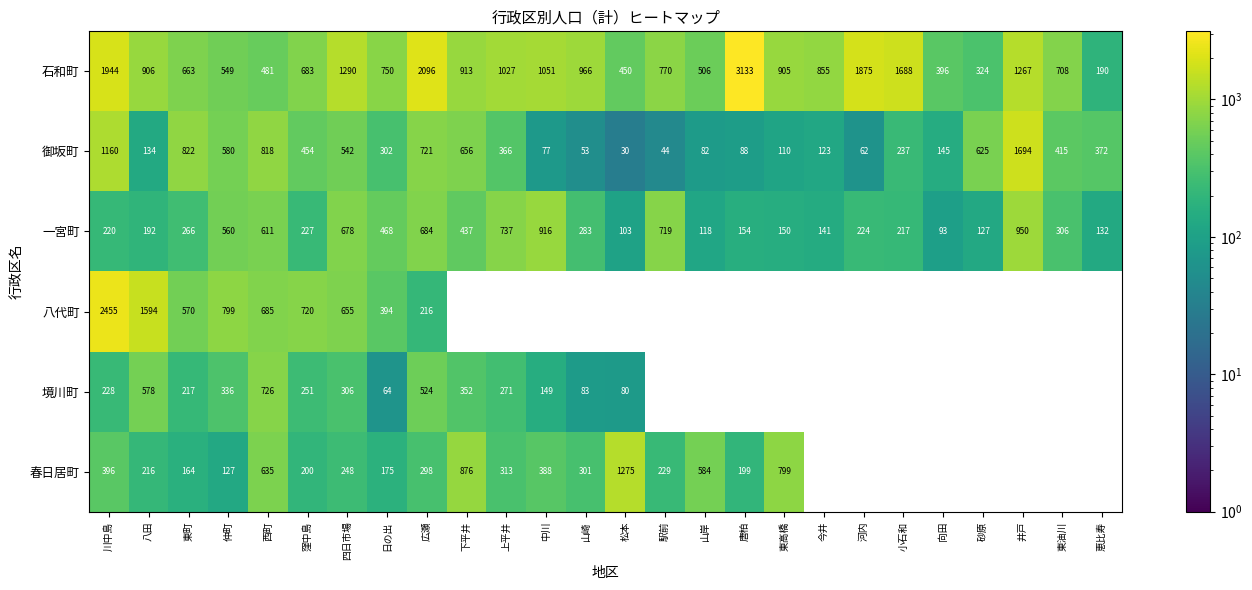

Between 松本 and 中川, which is larger?

中川